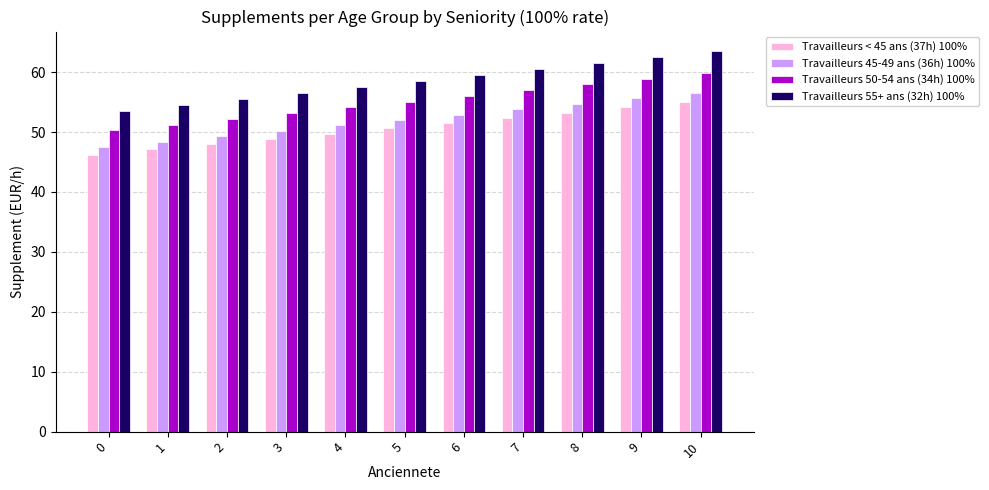

The Travailleurs 50-54 ans (34h) 100% series shows 73.4 at 5. True or false?

False